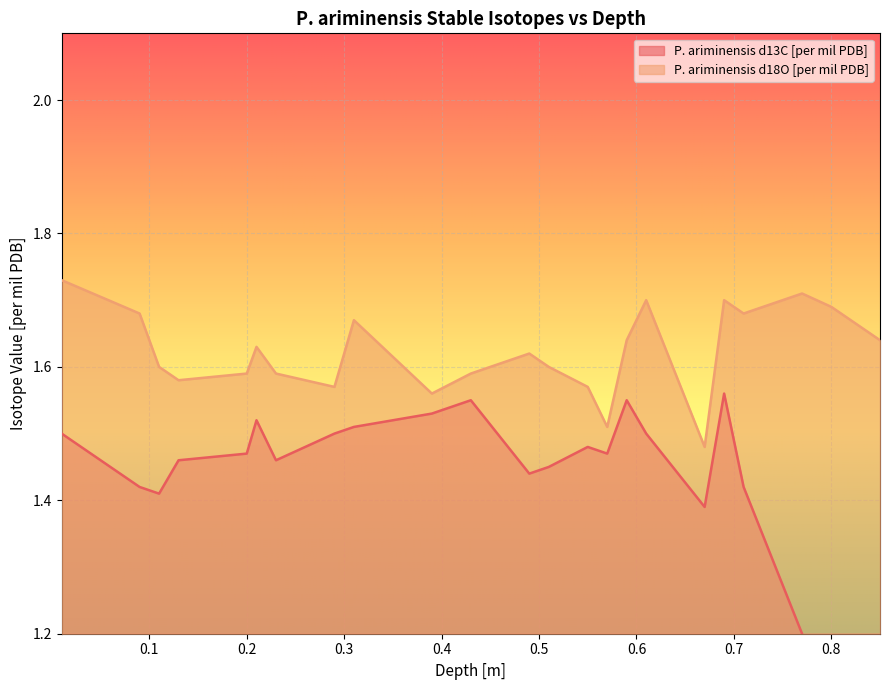

What is the difference between the second highest and second lowest values in the P. ariminensis d13C [per mil PDB] series?

0.5